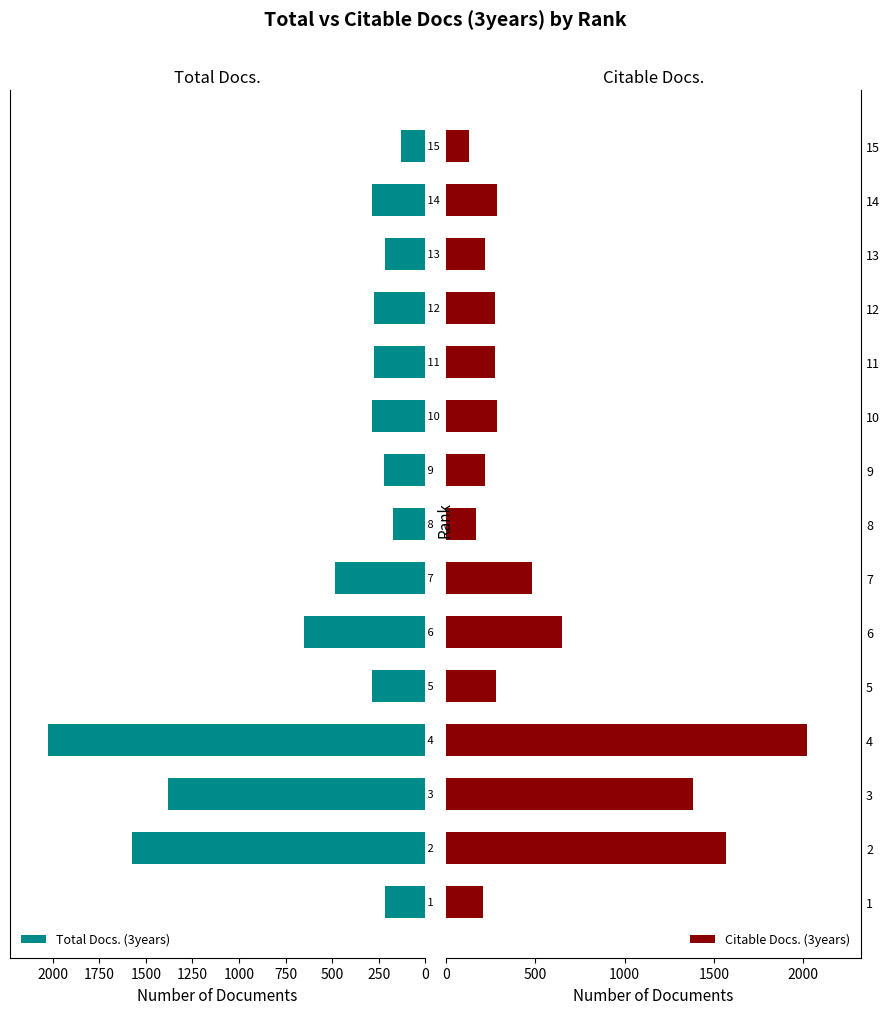

What is the average value of the Citable Docs. (3years) series?

563